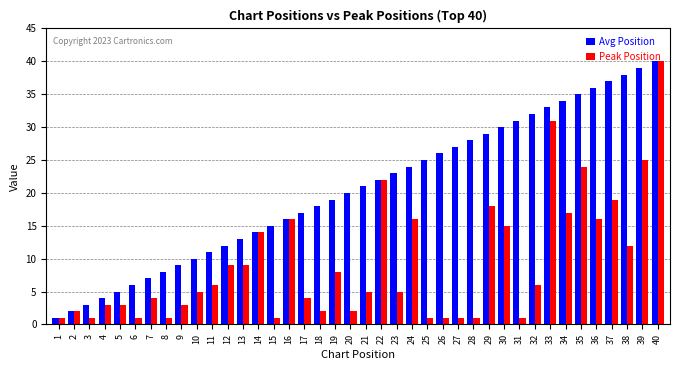

At which category does the chart reach its peak across all series?

40